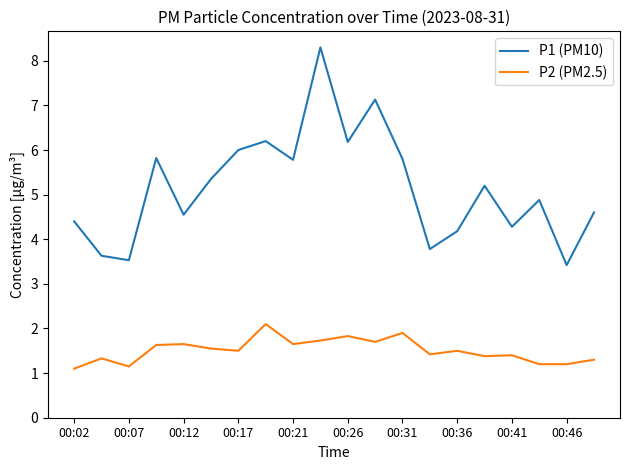

True or false: P1 (PM10) and P2 (PM2.5) cross at least once.

False